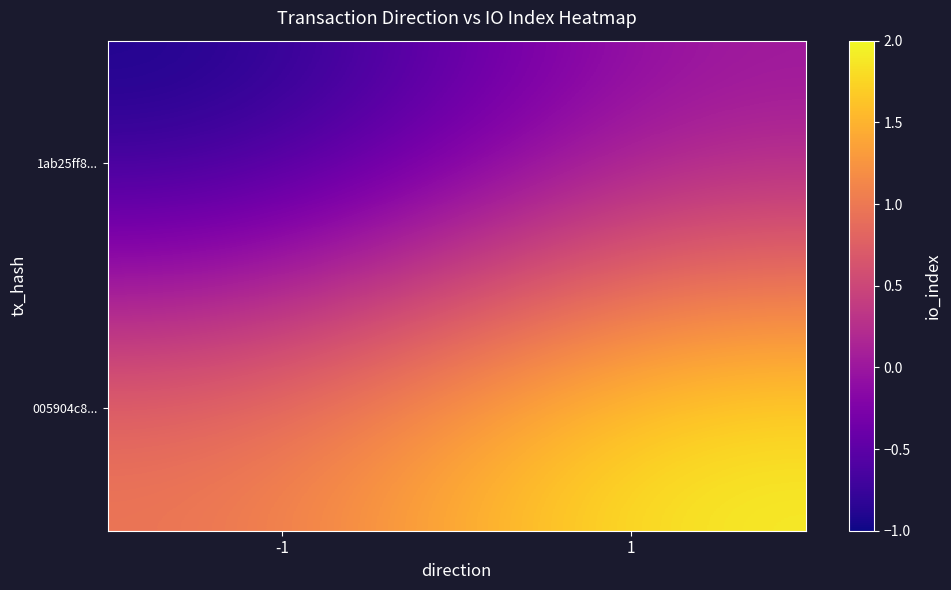

Between -1 and 1, which series saw the biggest shift?

1ab25ff8...